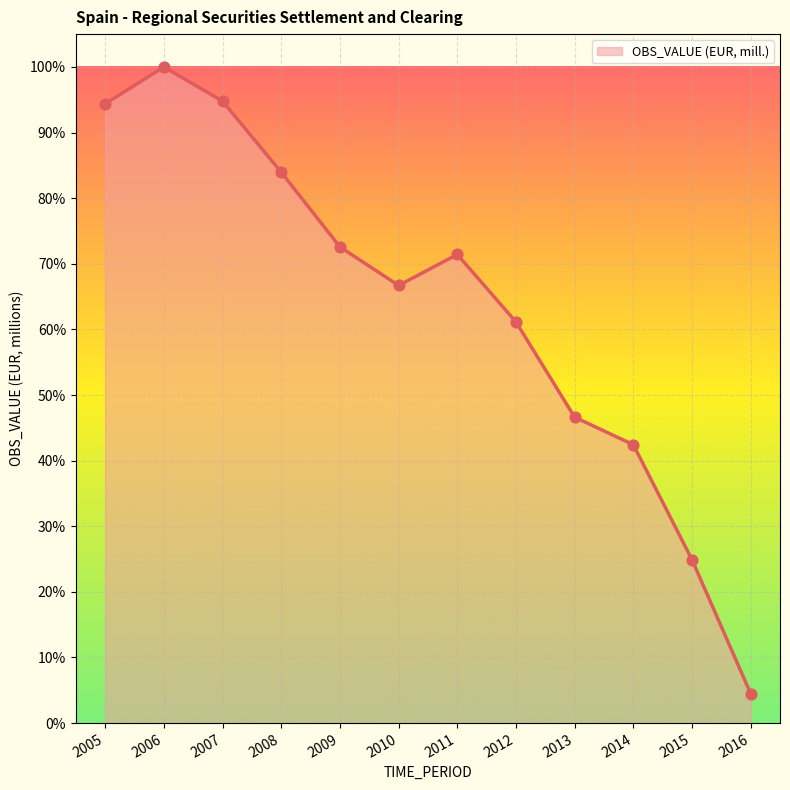

What is the change in value from 2007 to 2011?

-23.4